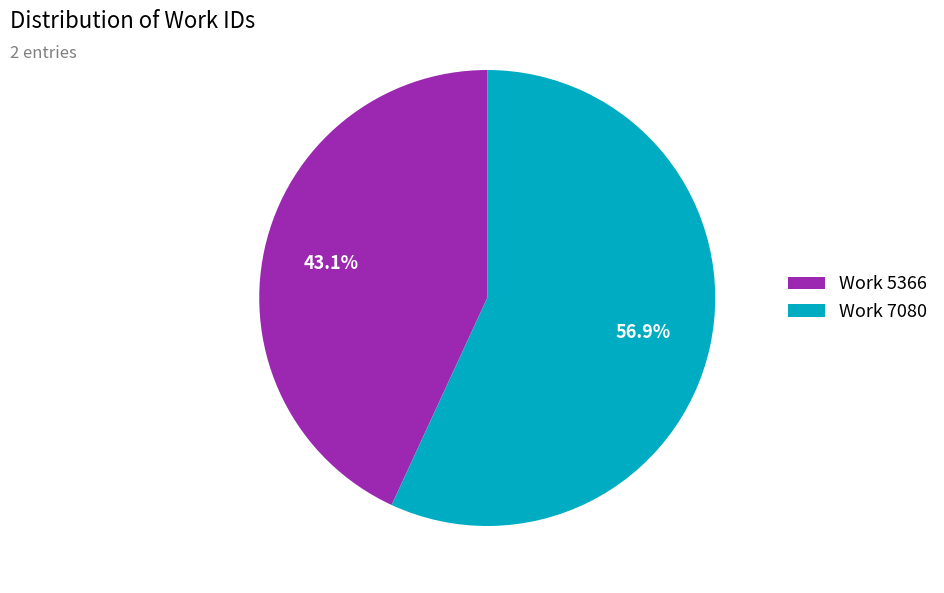

To the nearest percent, what portion does Work 7080 represent?

57%